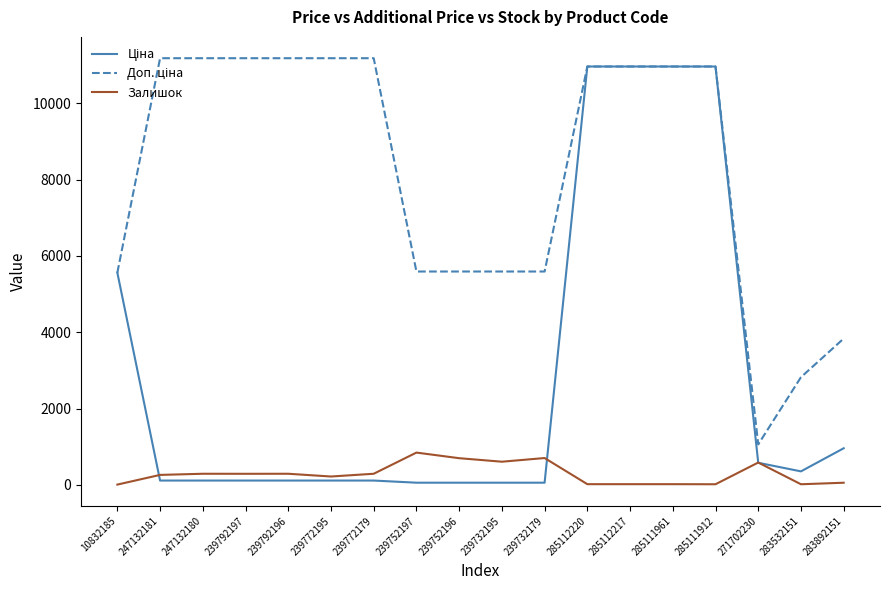

What is the greatest value displayed?

11182.0